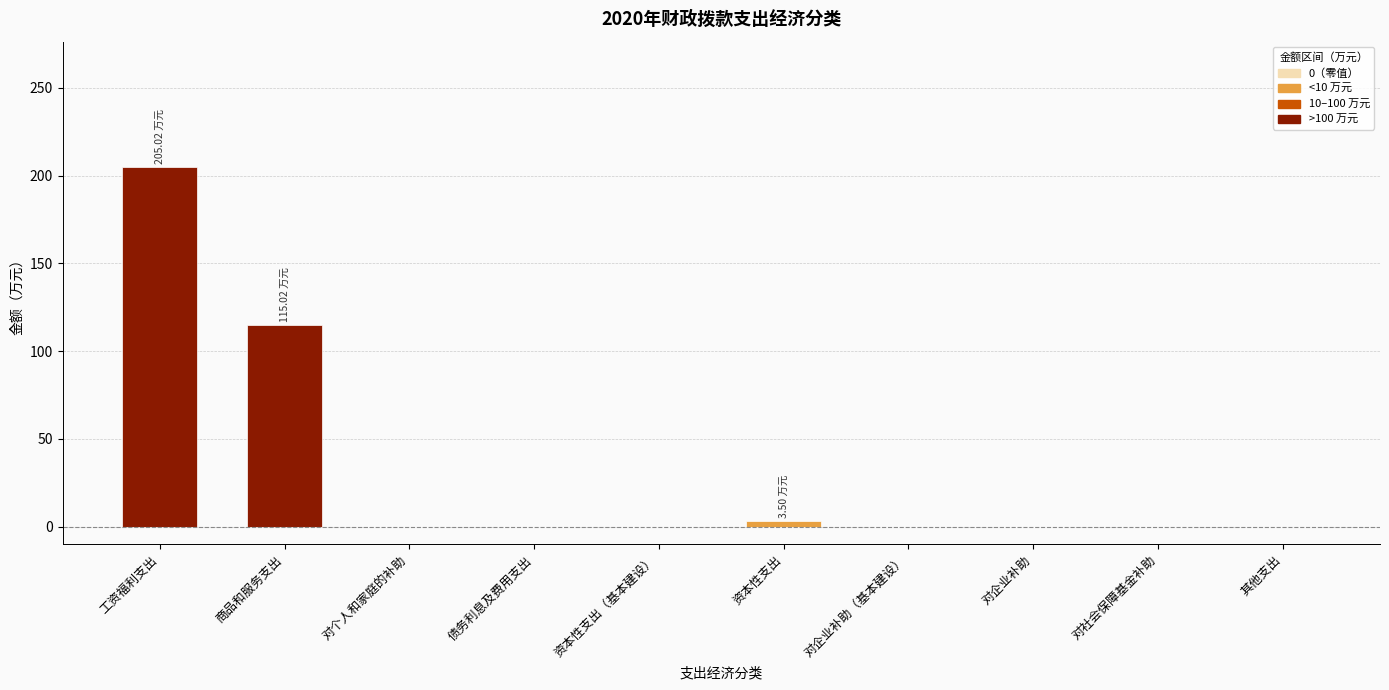

What is the change in value from 工资福利支出 to 对社会保障基金补助?

-205.0